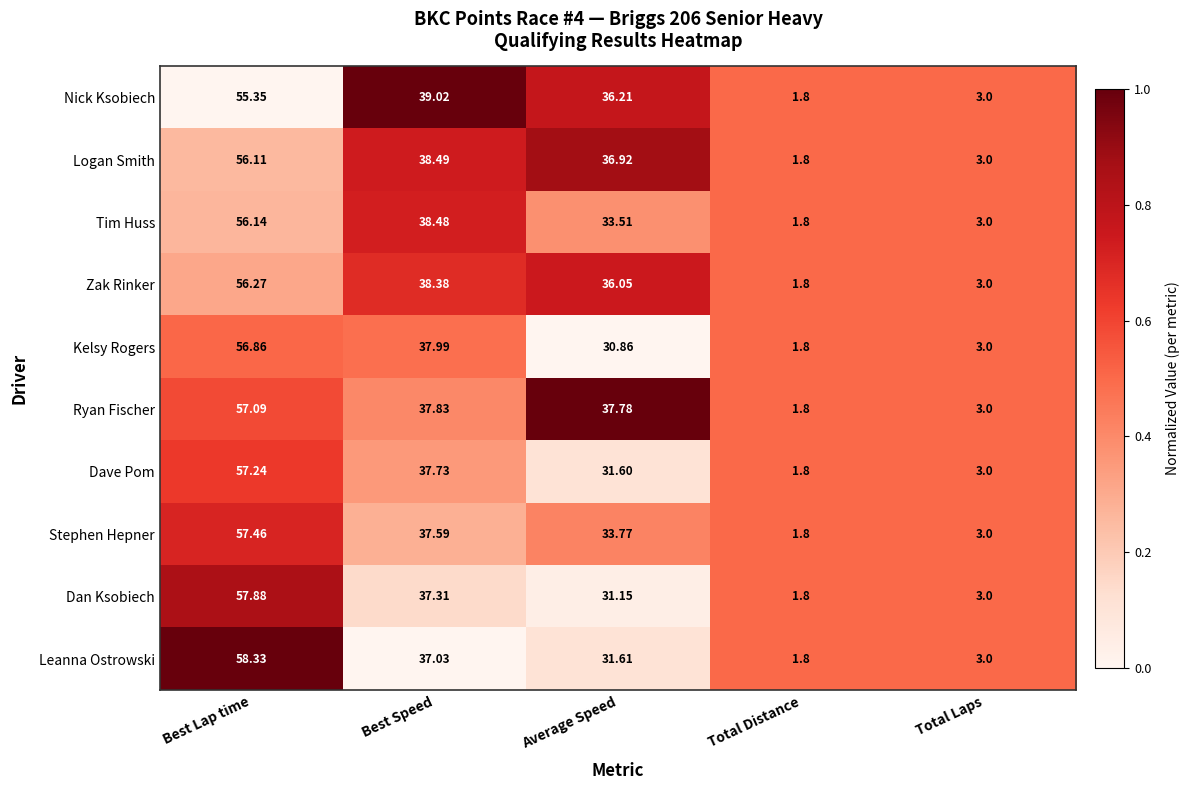

Which series has the widest spread of values?

Leanna Ostrowski